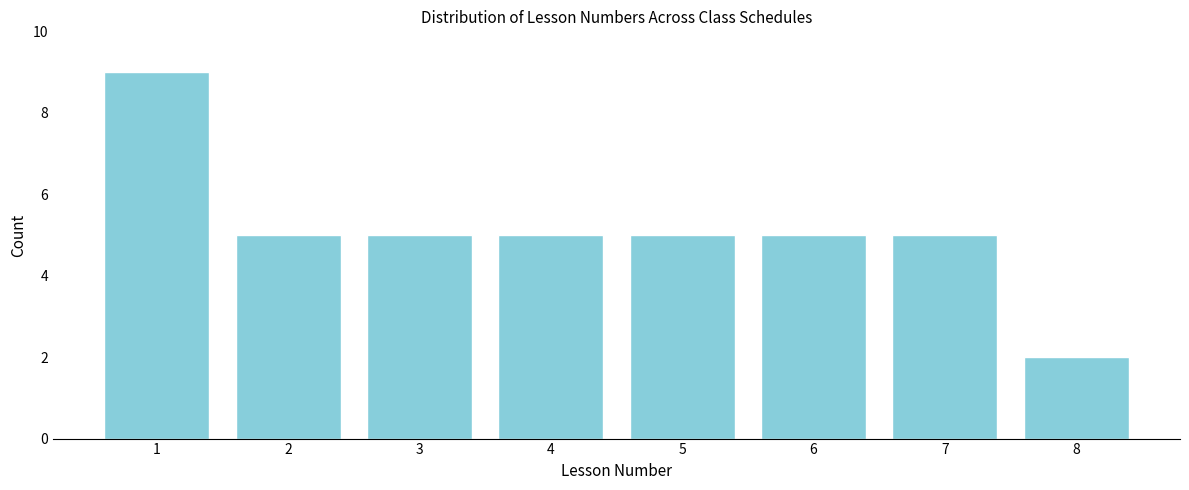

Reading left to right, what are all the values shown in this chart?

1=9	2=5	3=5	4=5	5=5	6=5	7=5	8=2